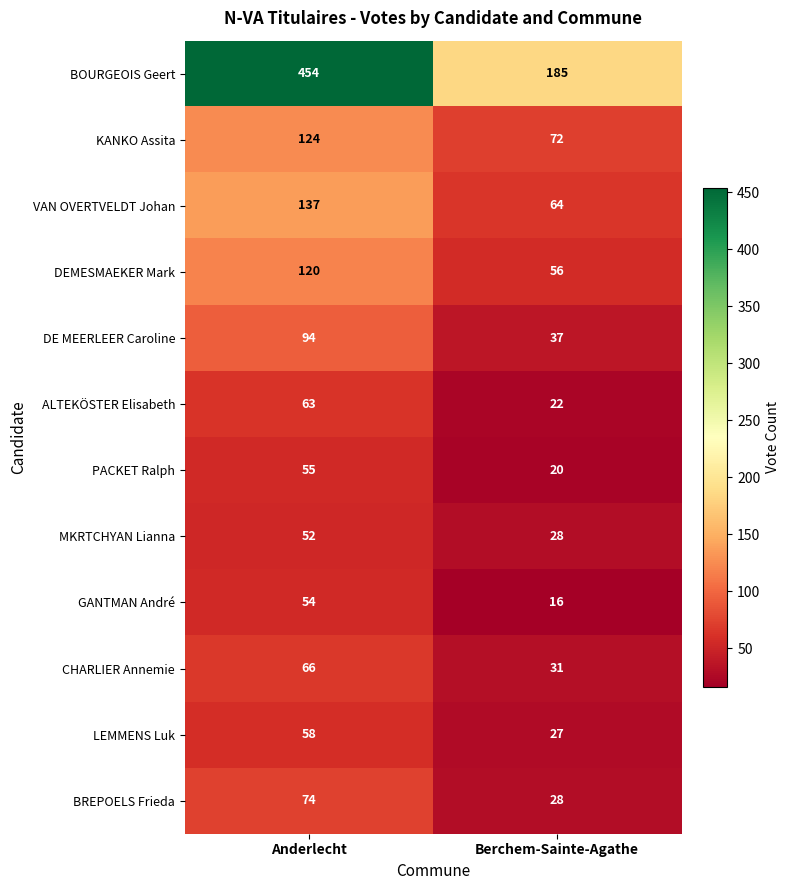

At how many categories does at least one series exceed 197?

1